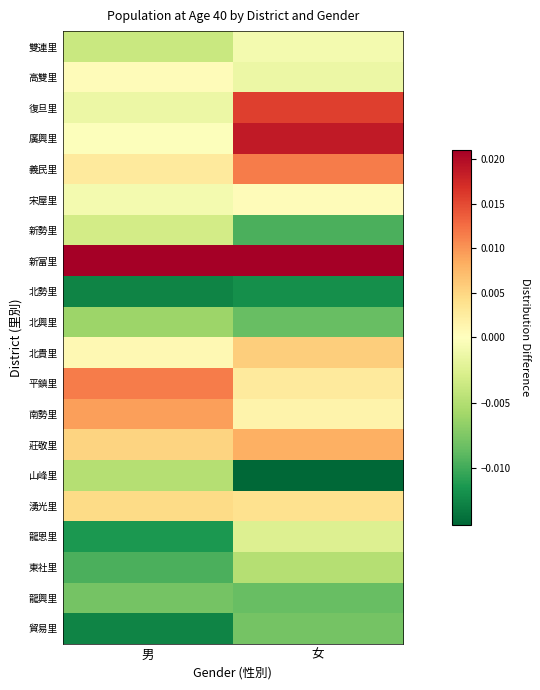

Reading left to right, transcribe all the data shown in this chart.

雙連里: 男=-0.0	女=-0.0
高雙里: 男=0.0	女=-0.0
復旦里: 男=-0.0	女=0.0
廣興里: 男=-0.0	女=0.0
義民里: 男=0.0	女=0.0
宋屋里: 男=-0.0	女=0.0
新勢里: 男=-0.0	女=-0.0
新富里: 男=0.0	女=0.0
北勢里: 男=-0.0	女=-0.0
北興里: 男=-0.0	女=-0.0
北貴里: 男=0.0	女=0.0
平鎮里: 男=0.0	女=0.0
南勢里: 男=0.0	女=0.0
莊敬里: 男=0.0	女=0.0
山峰里: 男=-0.0	女=-0.0
湧光里: 男=0.0	女=0.0
龍恩里: 男=-0.0	女=-0.0
東社里: 男=-0.0	女=-0.0
龍興里: 男=-0.0	女=-0.0
貿易里: 男=-0.0	女=-0.0